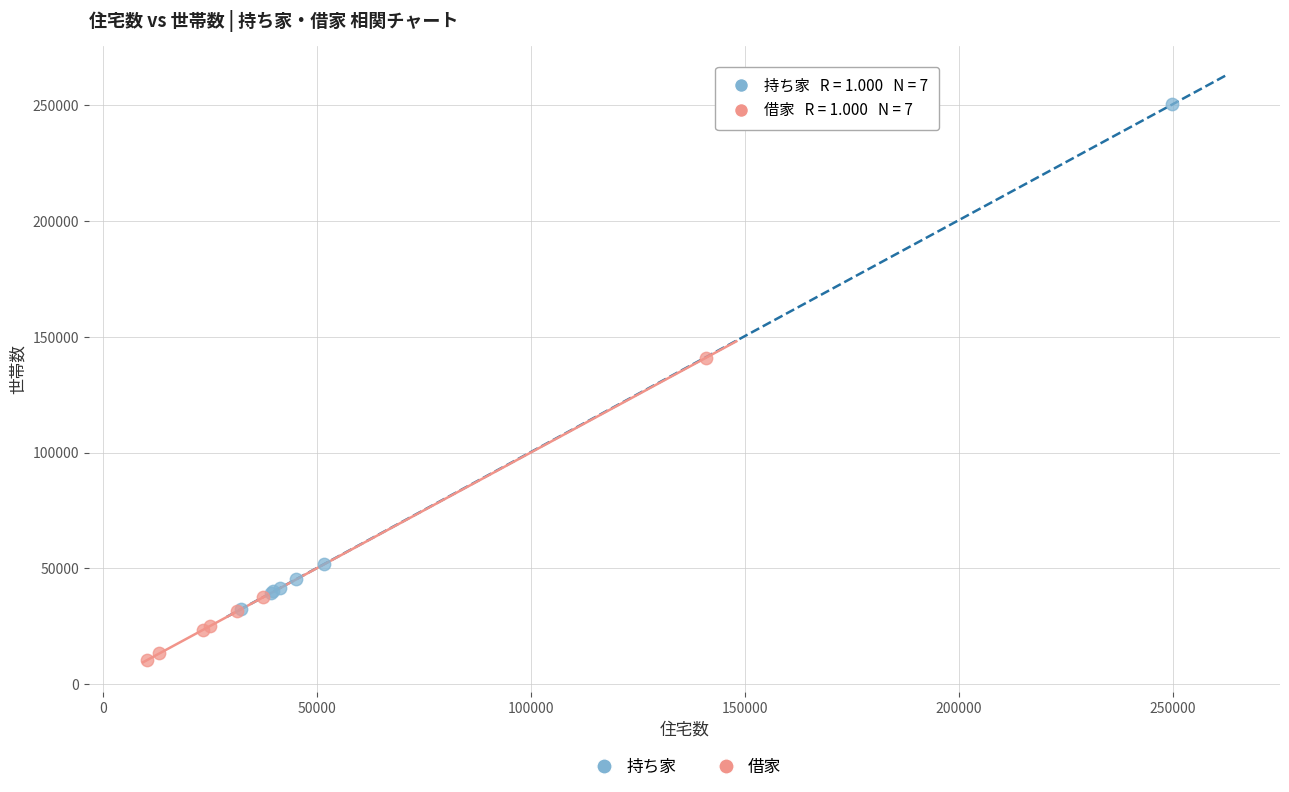

Which series has the widest spread of Y values?

持ち家